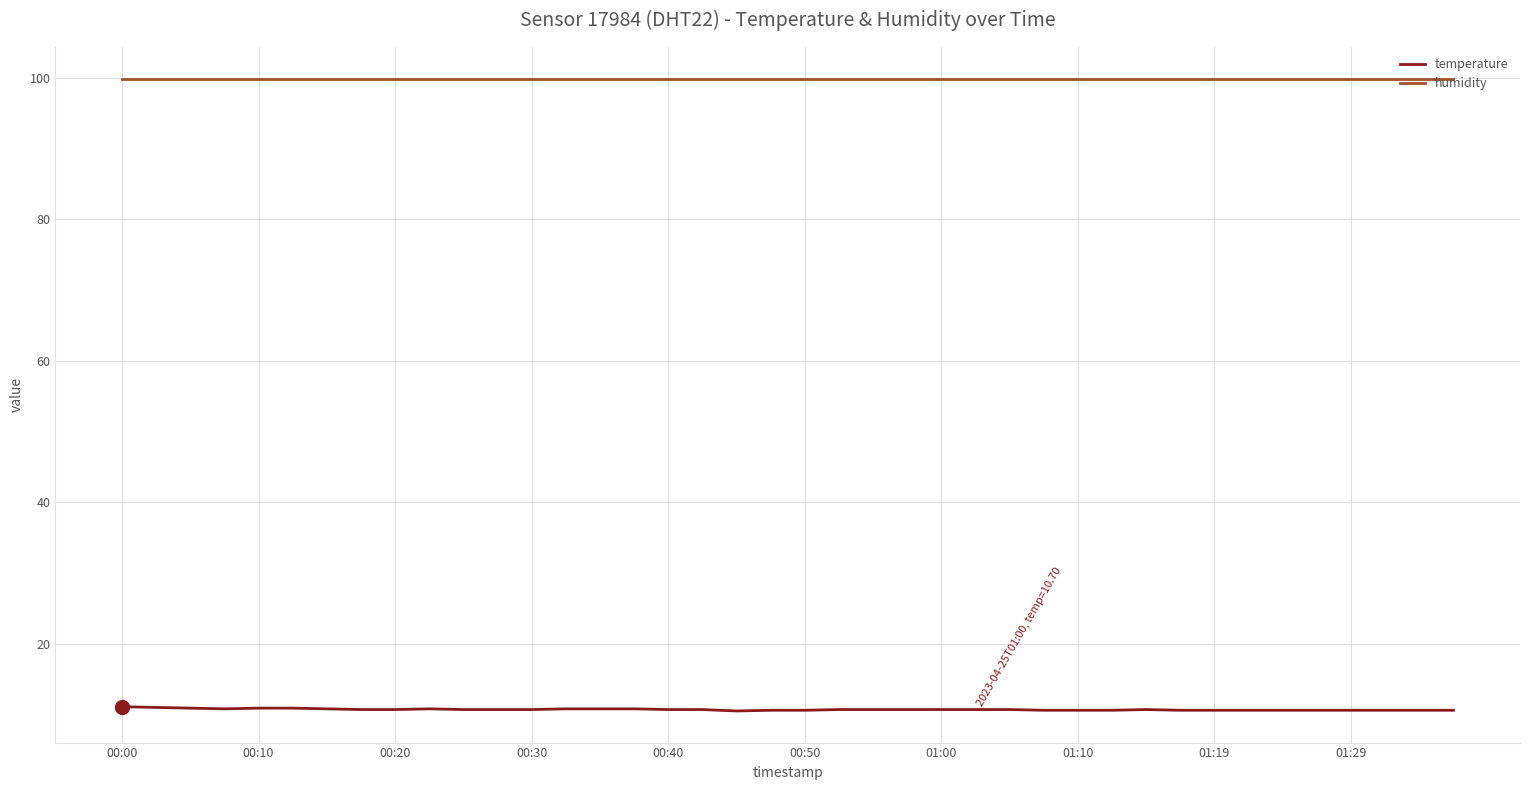

True or false: temperature and humidity cross at least once.

False